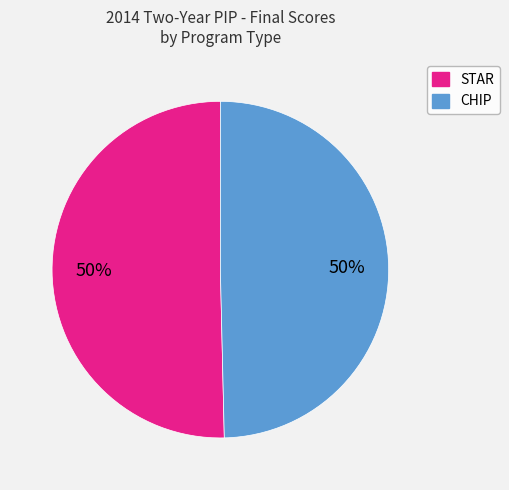

Do STAR and CHIP together represent more than half of the pie?

Yes